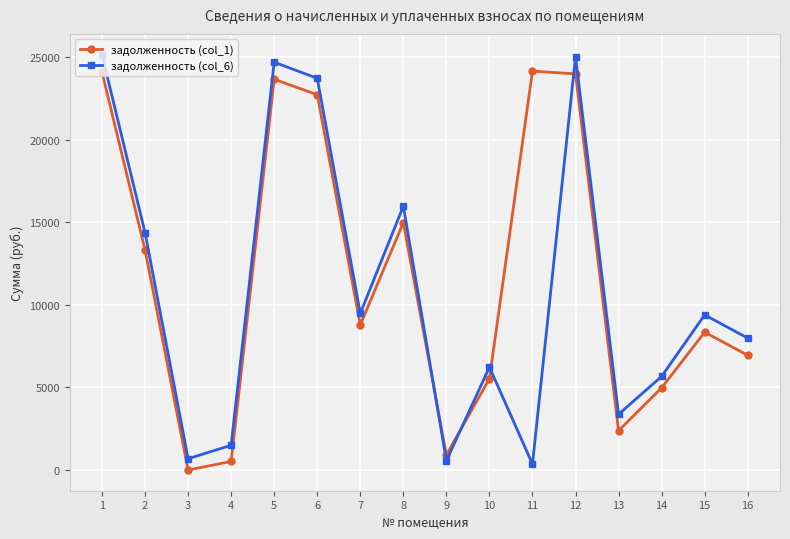

What is the maximum value shown in the chart?

25149.4